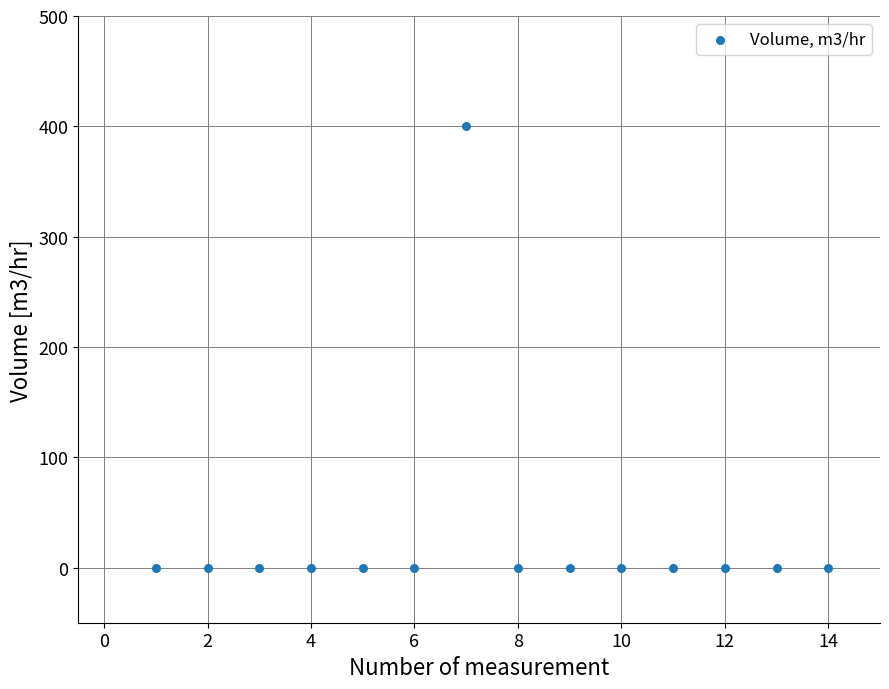

What is the range of Y values (max minus min)?

400